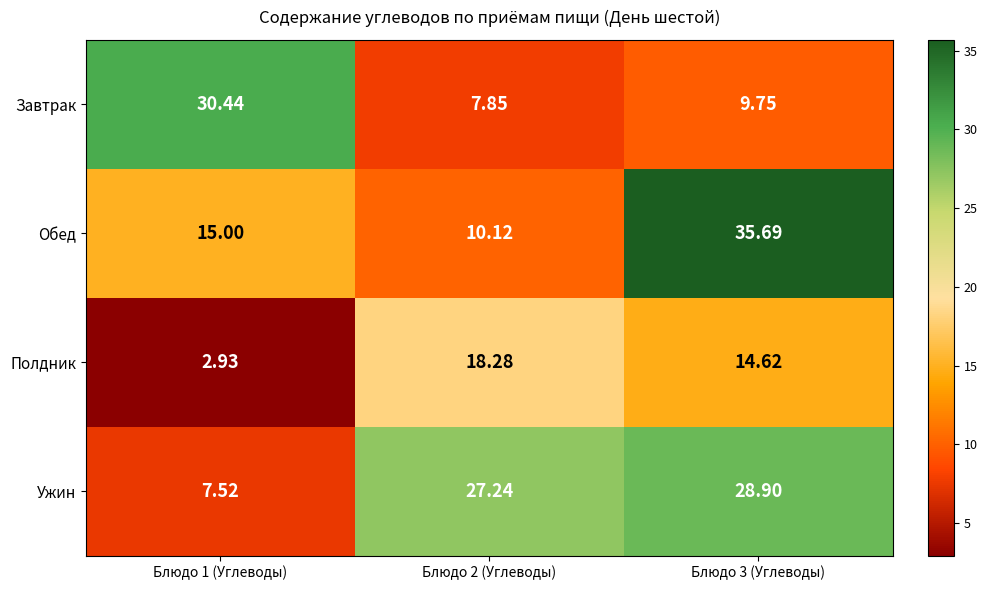

Which series has the widest spread of values?

Обед